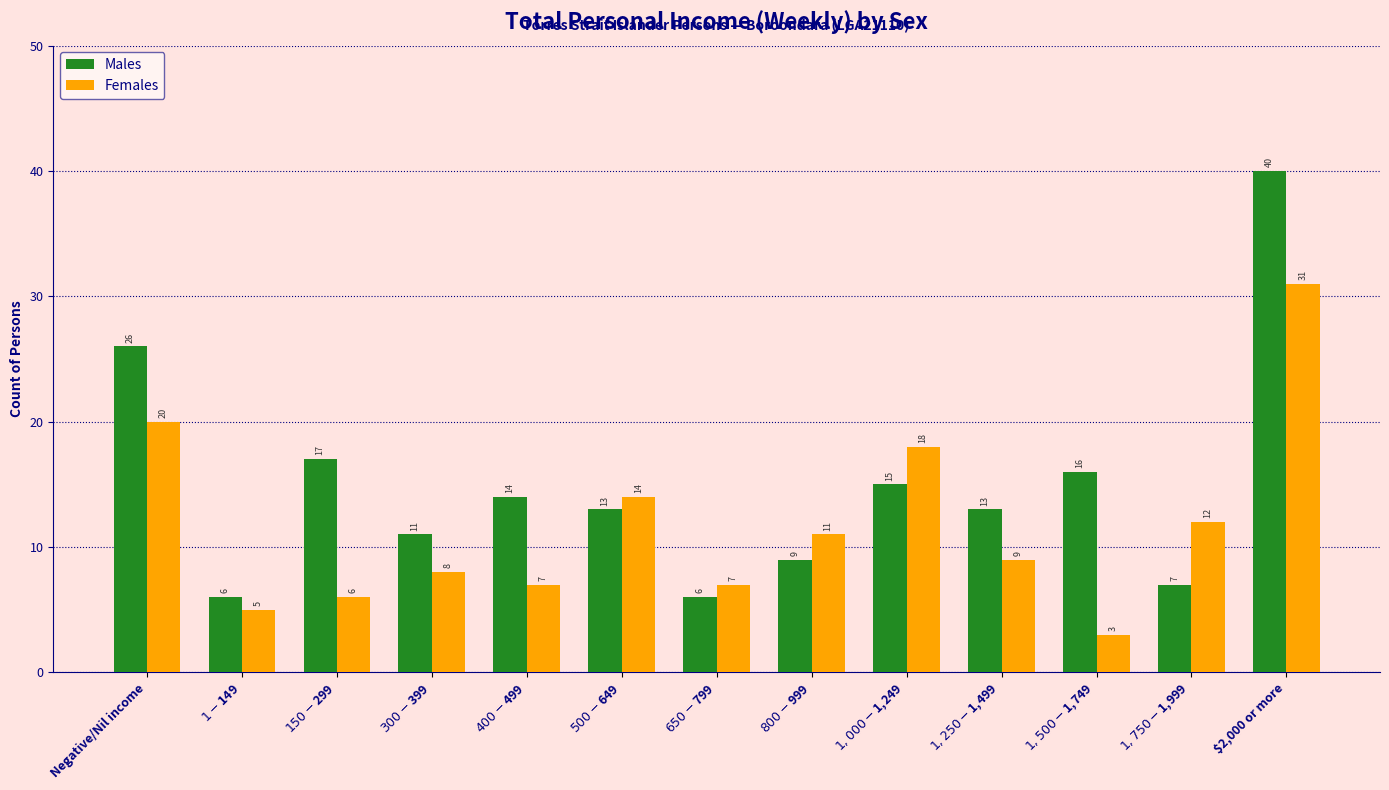

Rank the series by their maximum value, from highest to lowest.

Males, Females